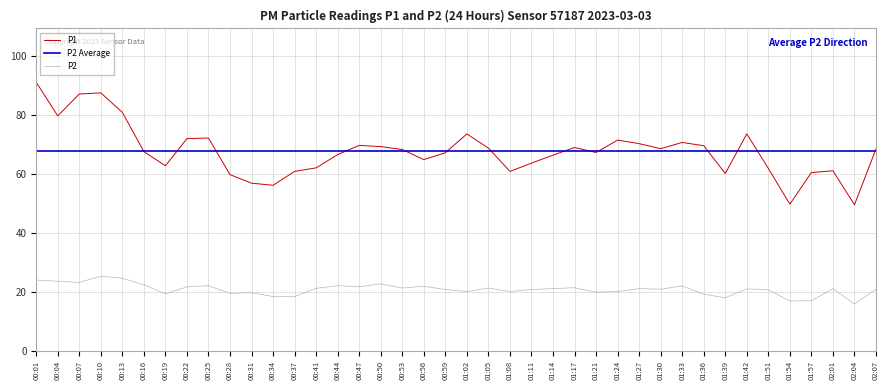

Which series has the largest total across all categories?

P1